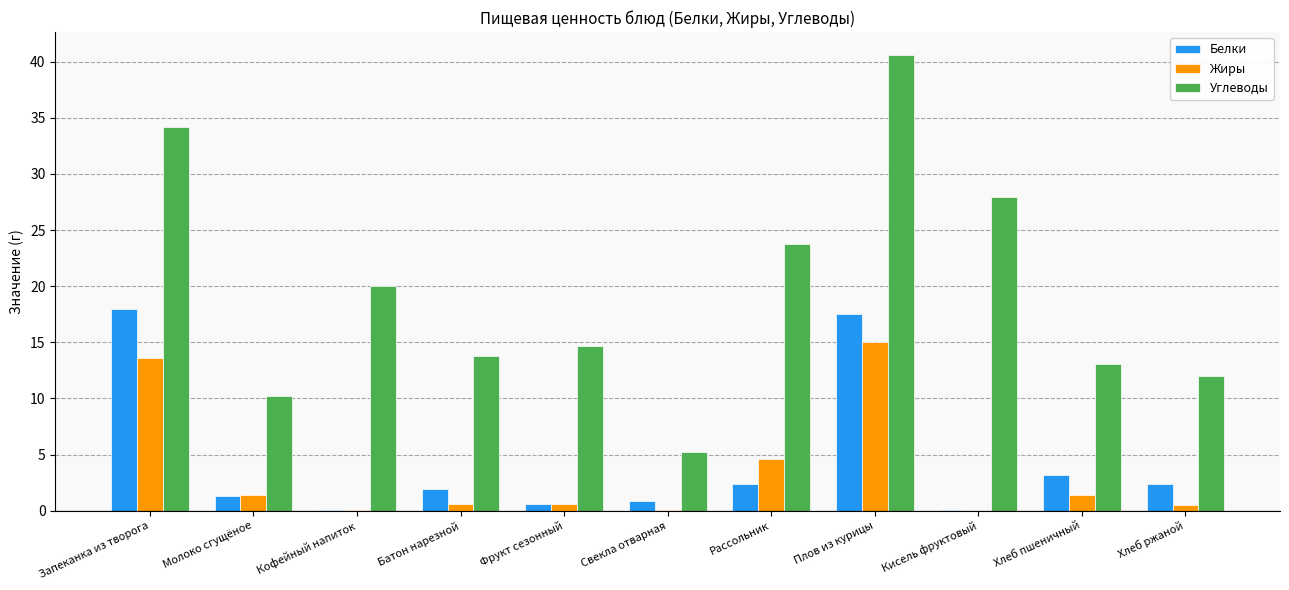

Which series changed the most between Кофейный напиток and Свекла отварная?

Углеводы